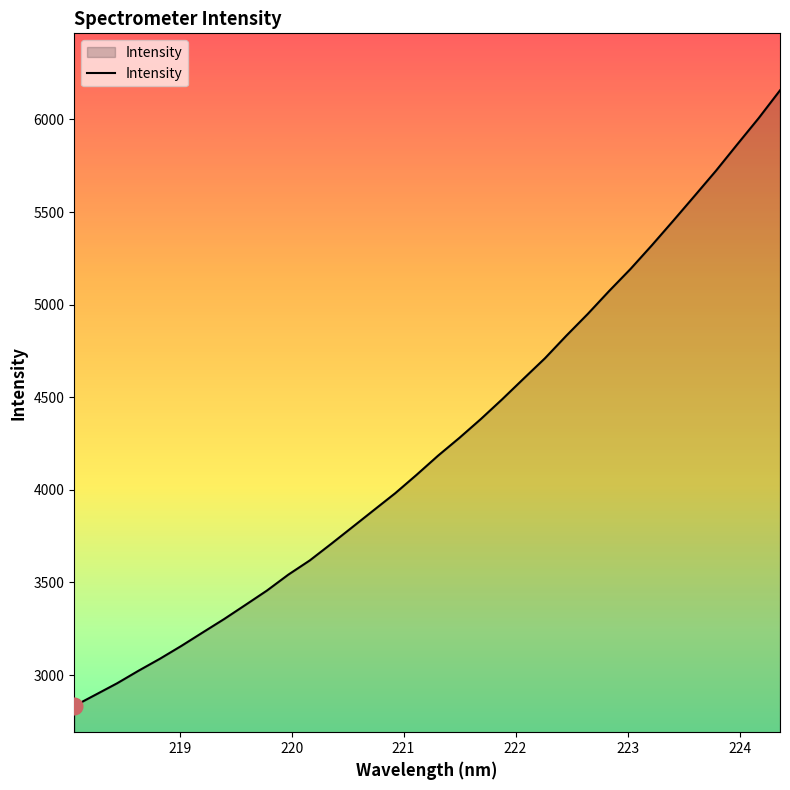

What is the maximum value shown in the chart?

6157.0